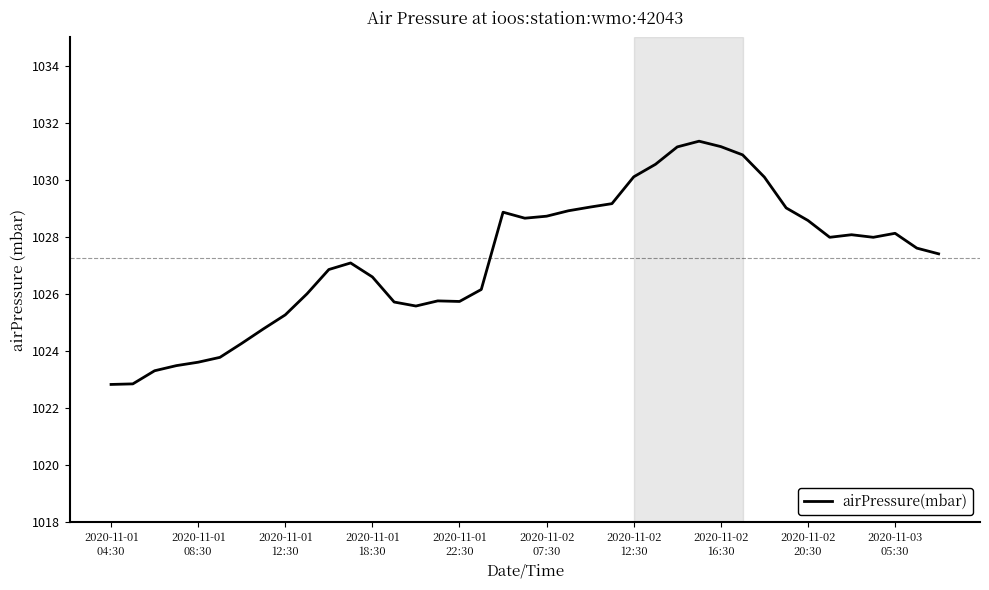

How many series are shown in this chart?

1